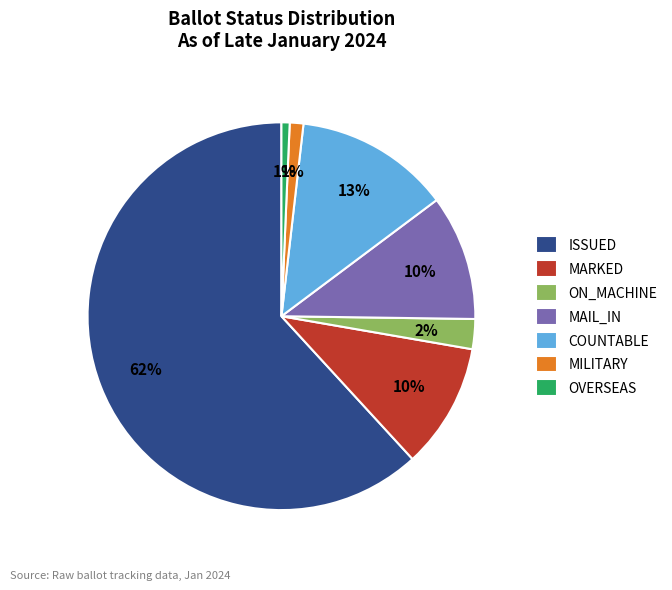

To the nearest percent, what is the difference between the largest and smallest slice percentages?

61%